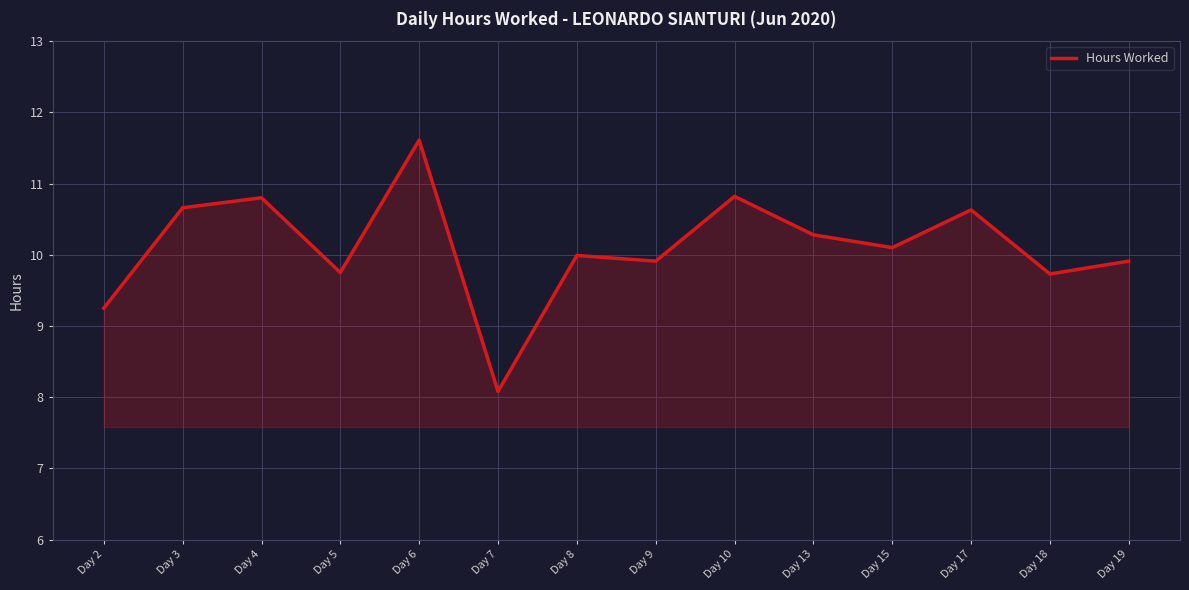

At which category does the data reach its first local peak?

Day 4